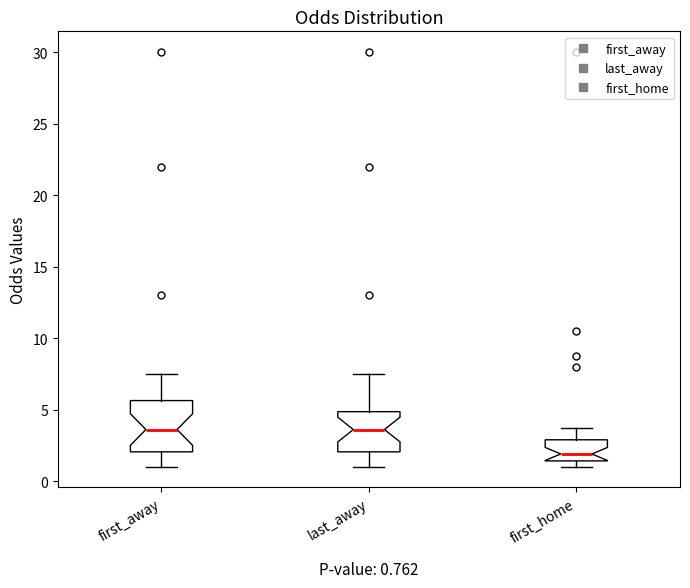

Comparing the boxes themselves (not the whiskers), which one is the tallest?

first_away